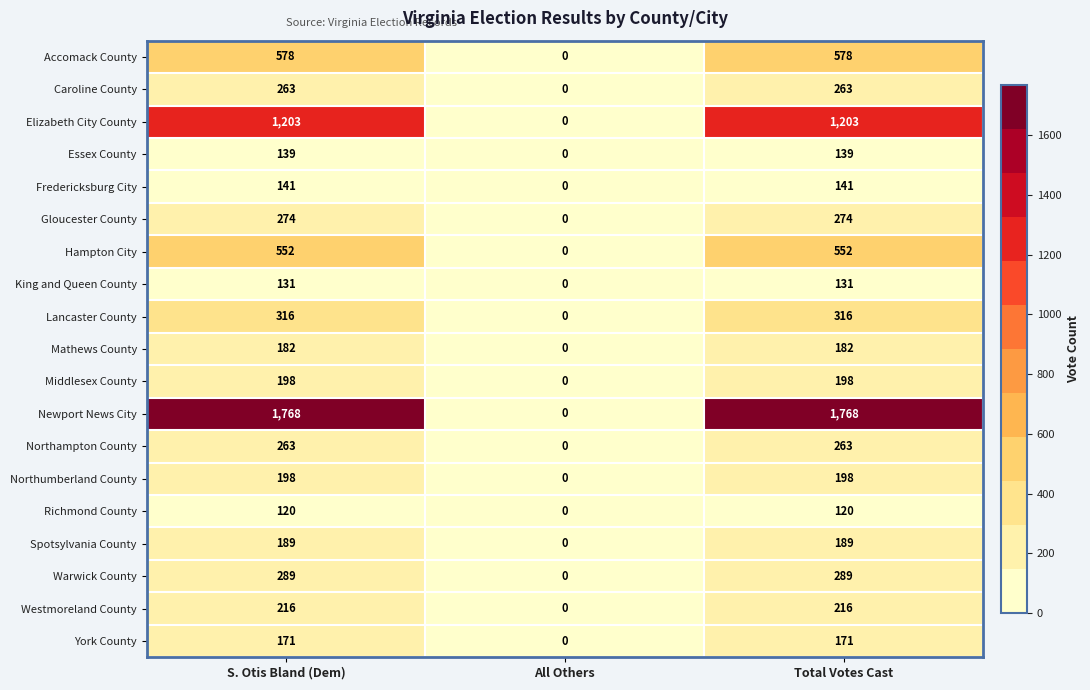

What is the difference between the maximum and minimum values in the Northumberland County series?

198